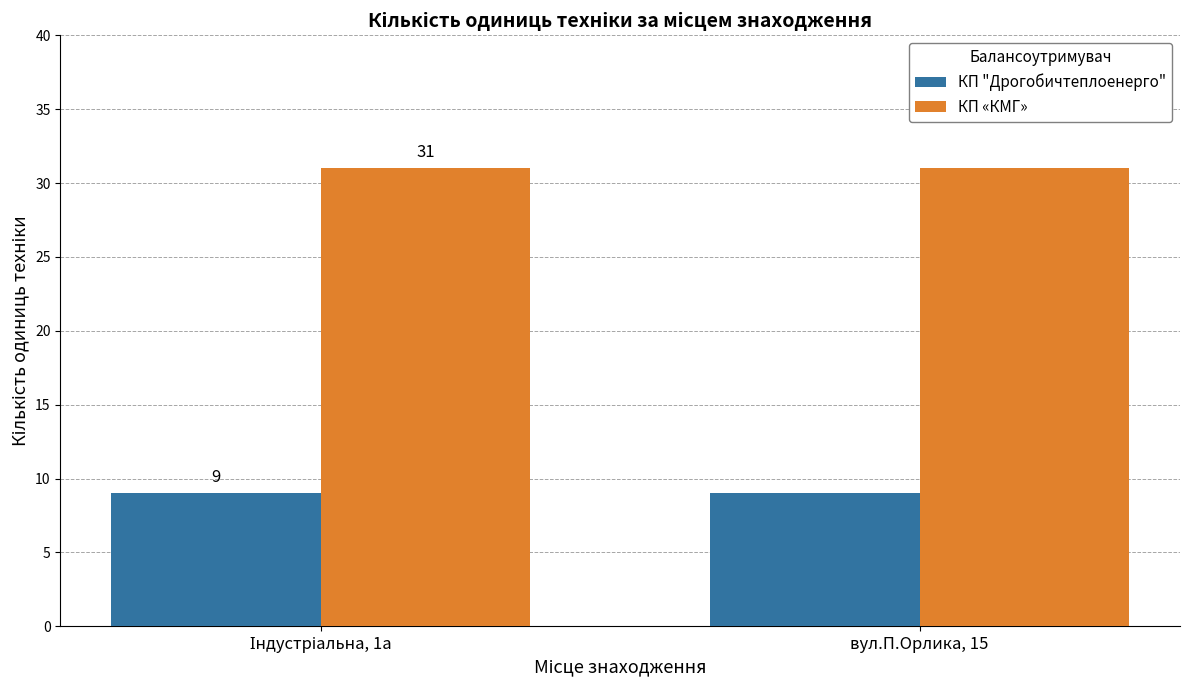

What is the sum of all КП «КМГ» values?

62